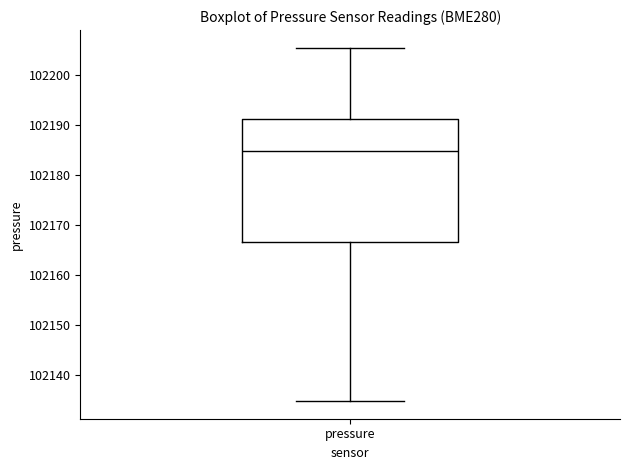

Transcribe this box plot: give where the median line is, the range the box spans, and where the two whiskers end, as read against the y-axis. The values are not printed on the chart, so give them approximately, as read against the axis.

median 102185, box 102167 to 102191, whiskers 102135 to 102206